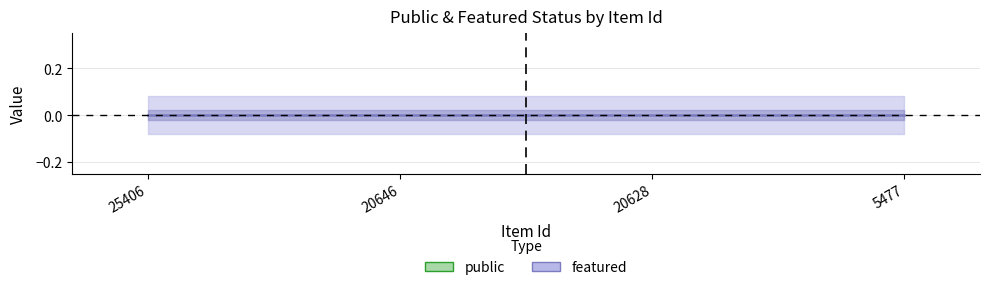

Reading right to left, transcribe all the data shown in this chart.

public: 5477=1	20628=1	20646=1	25406=1
featured: 5477=0	20628=0	20646=0	25406=0